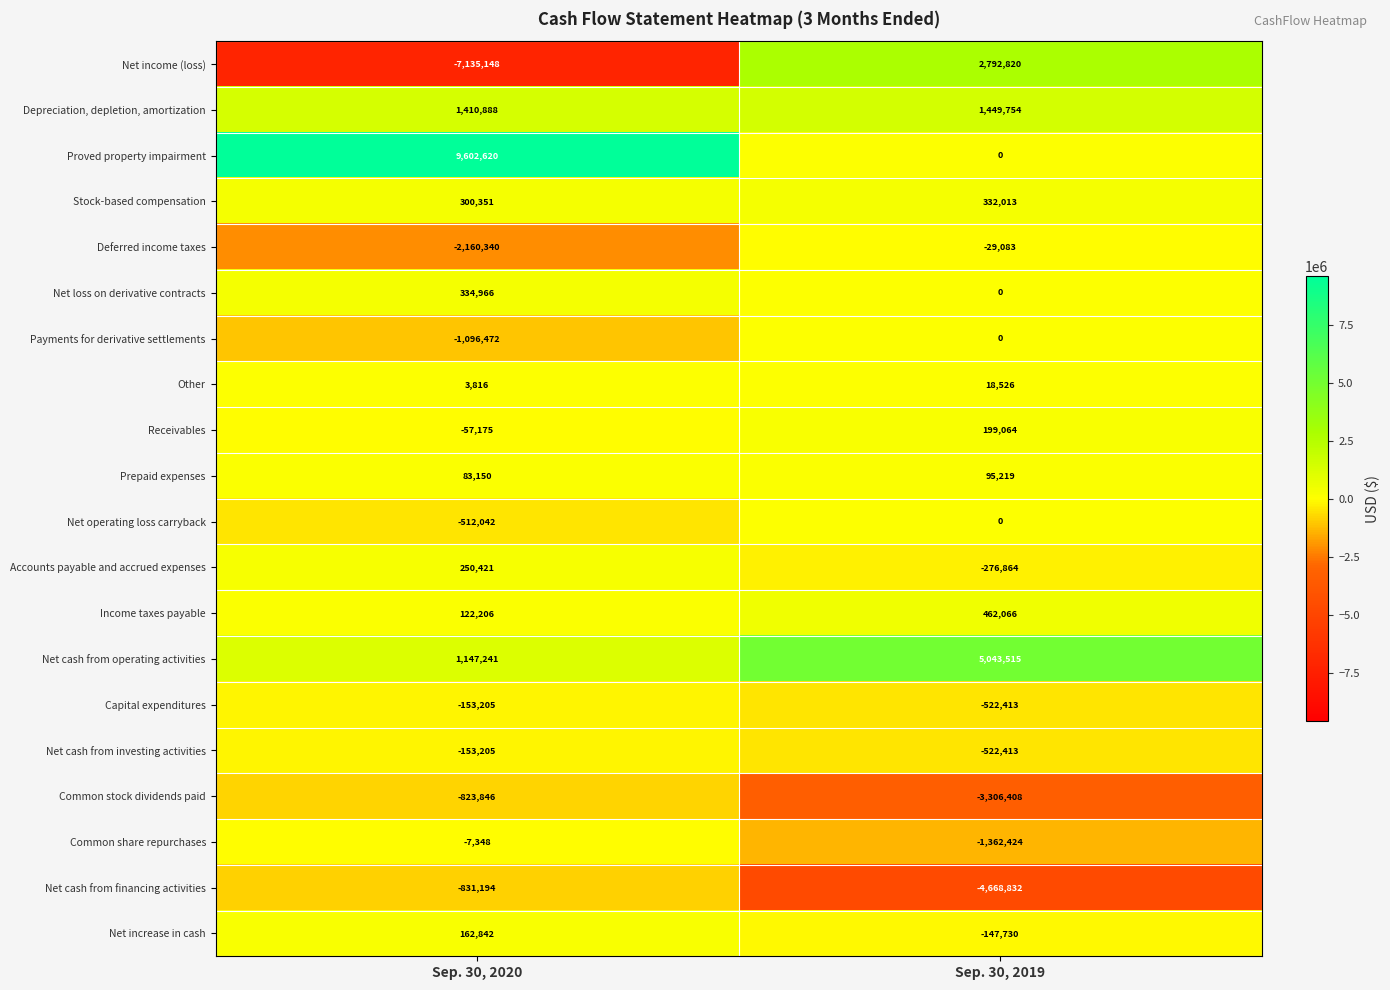

At which category is the sum across all series the highest?

Sep. 30, 2020